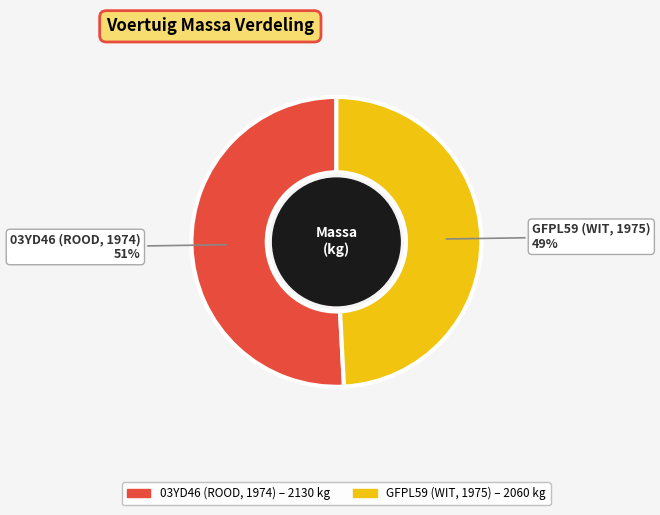

Which slice represents more than half of the pie?

03YD46 (ROOD, 1974)